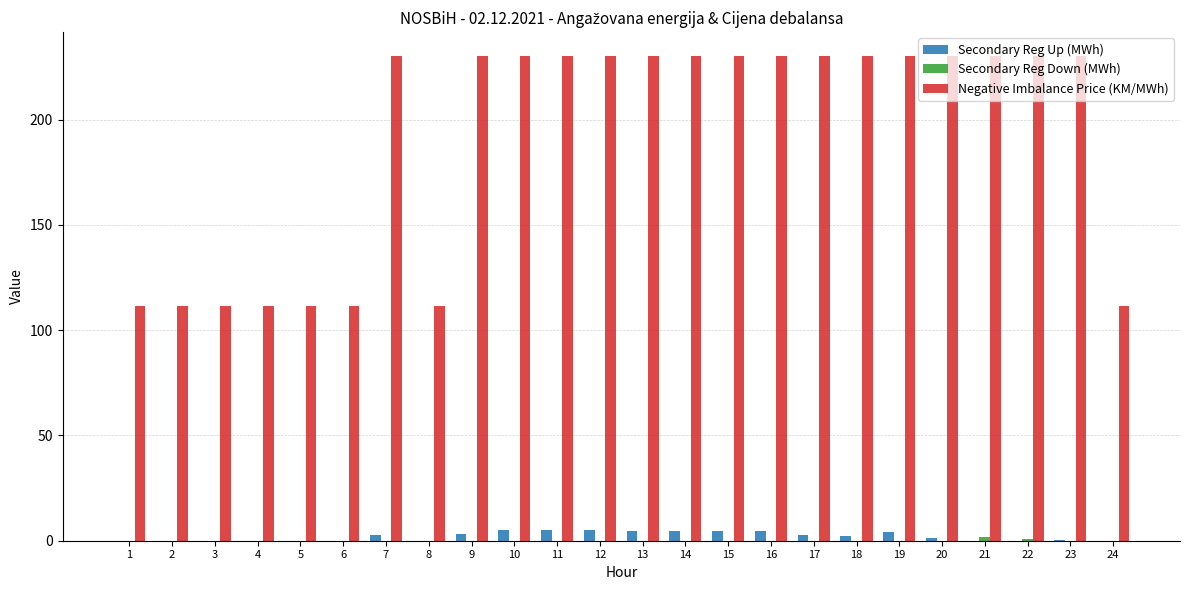

Between 1 and 9, which series saw the biggest shift?

Negative Imbalance Price (KM/MWh)